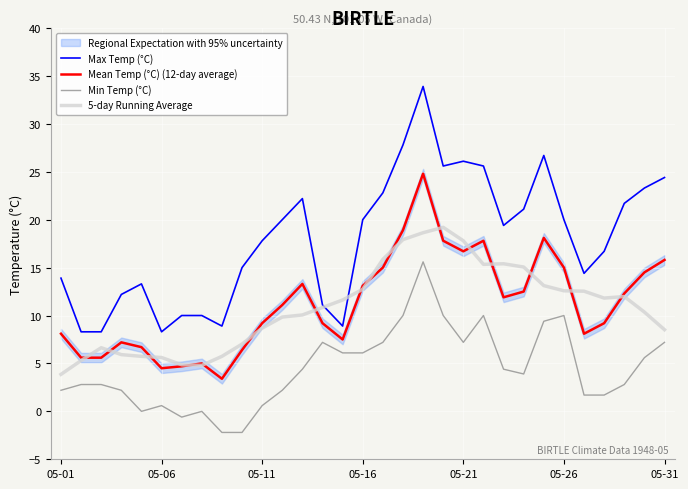

True or false: 5-day Running Average and Min Temp (°C) cross at least once.

False